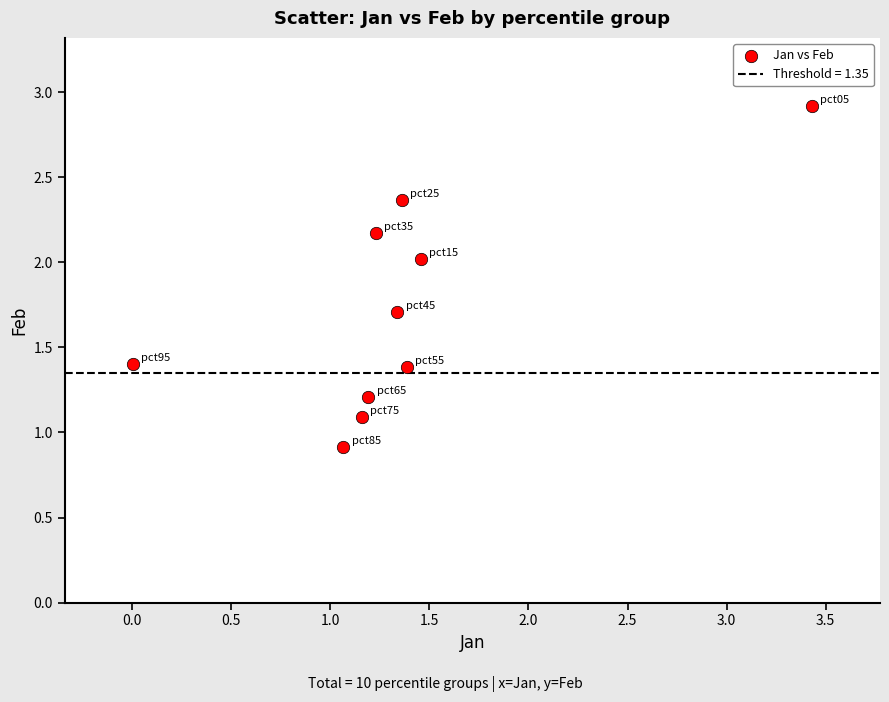

What is the range of X values (max minus min)?

3.4